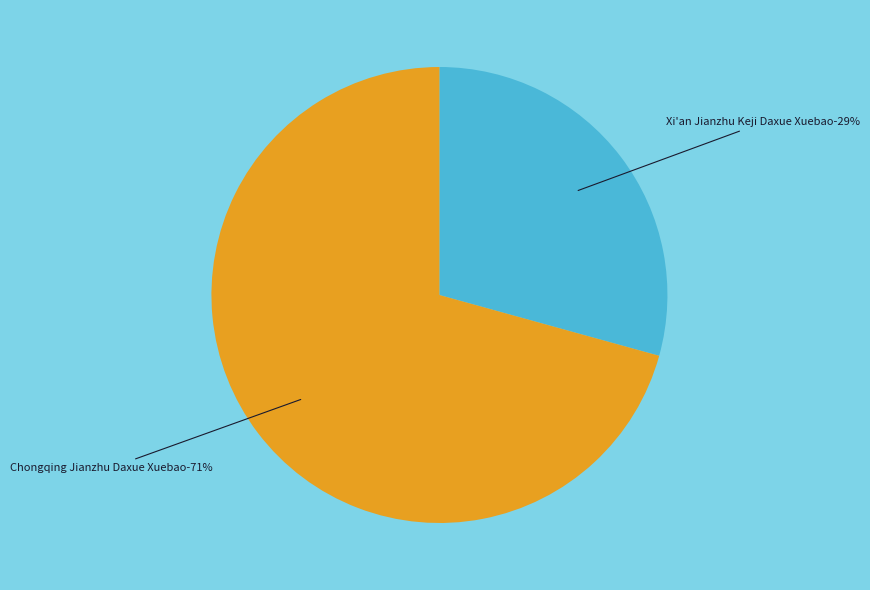

How much of the chart is everything except Chongqing Jianzhu Daxue Xuebao?

29.3%